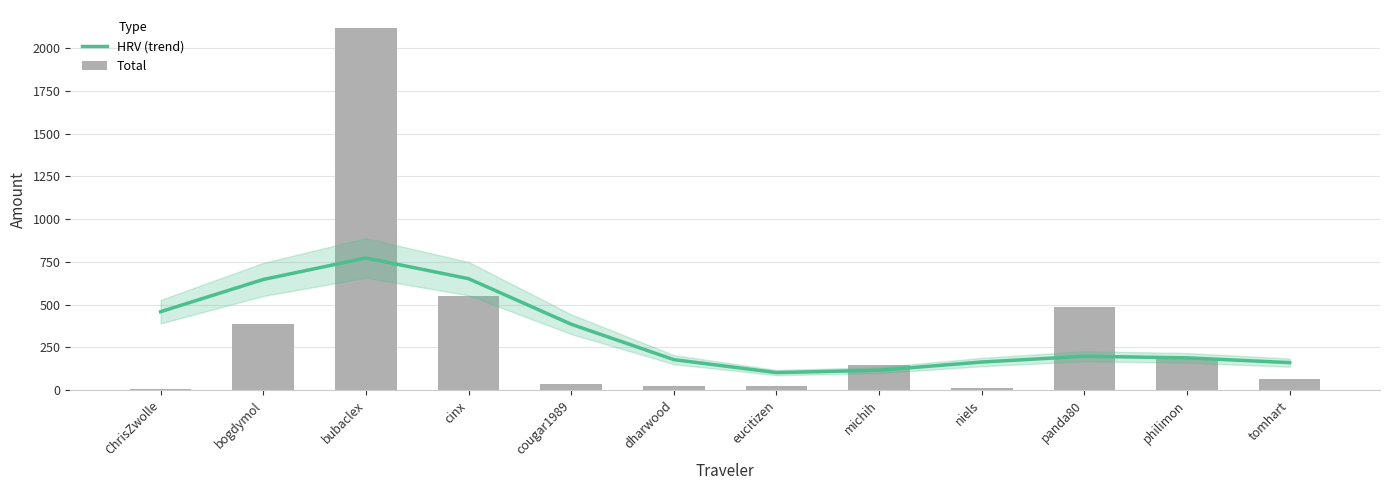

How many values in the Total series exceed 145?

6